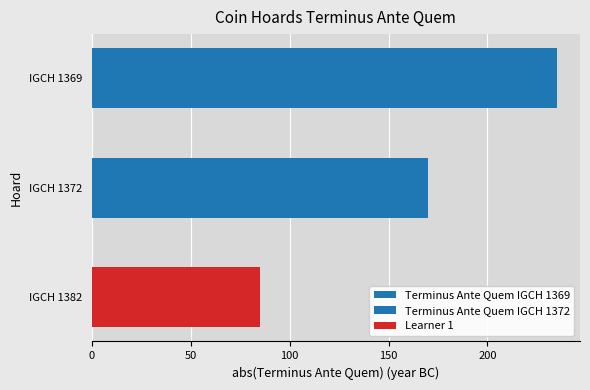

How many values are below -170?

1